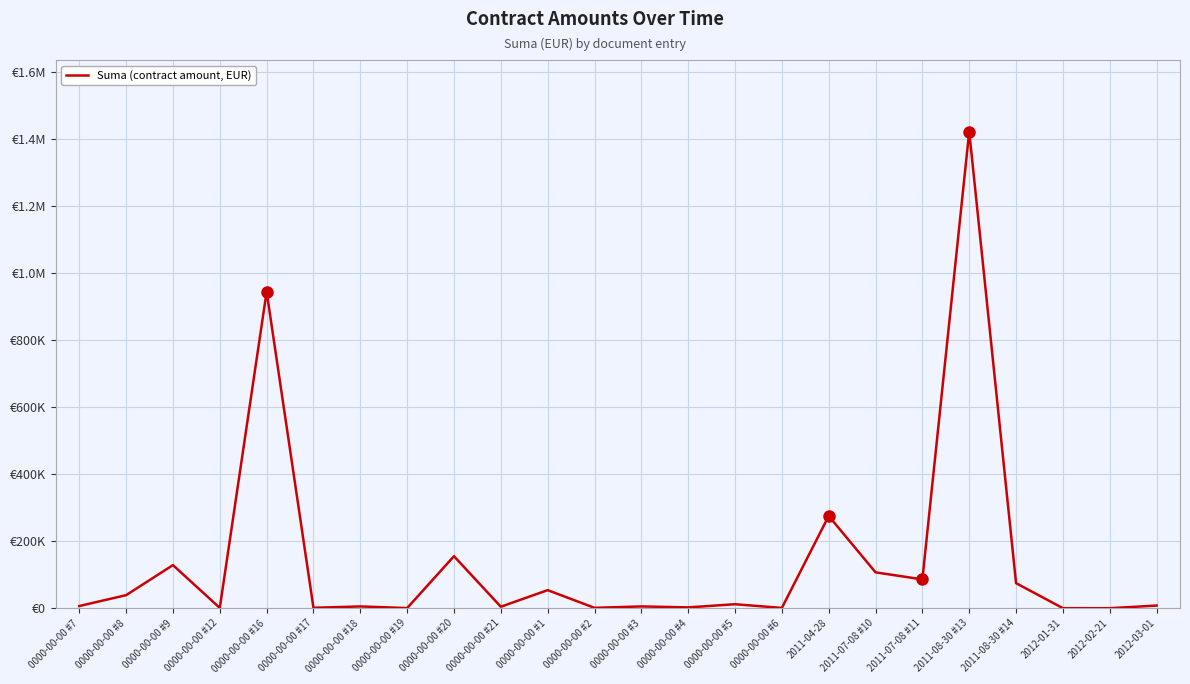

Does the chart have visible grid lines?

Yes